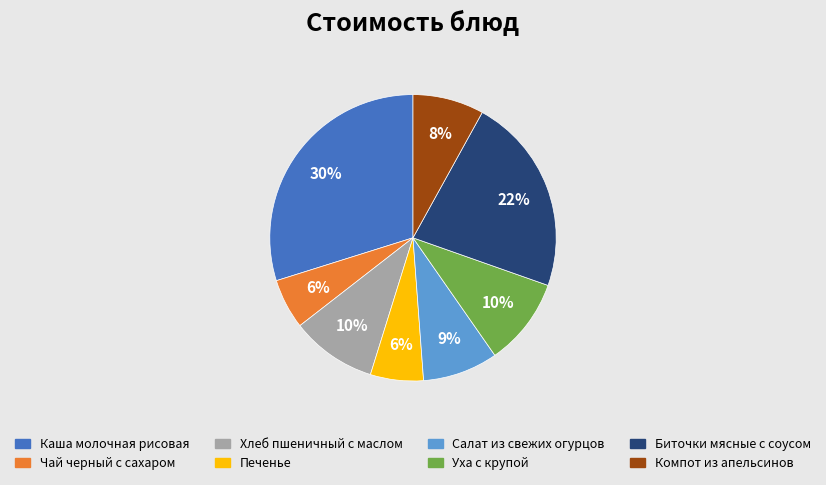

To the nearest percent, what is the average slice percentage?

12%